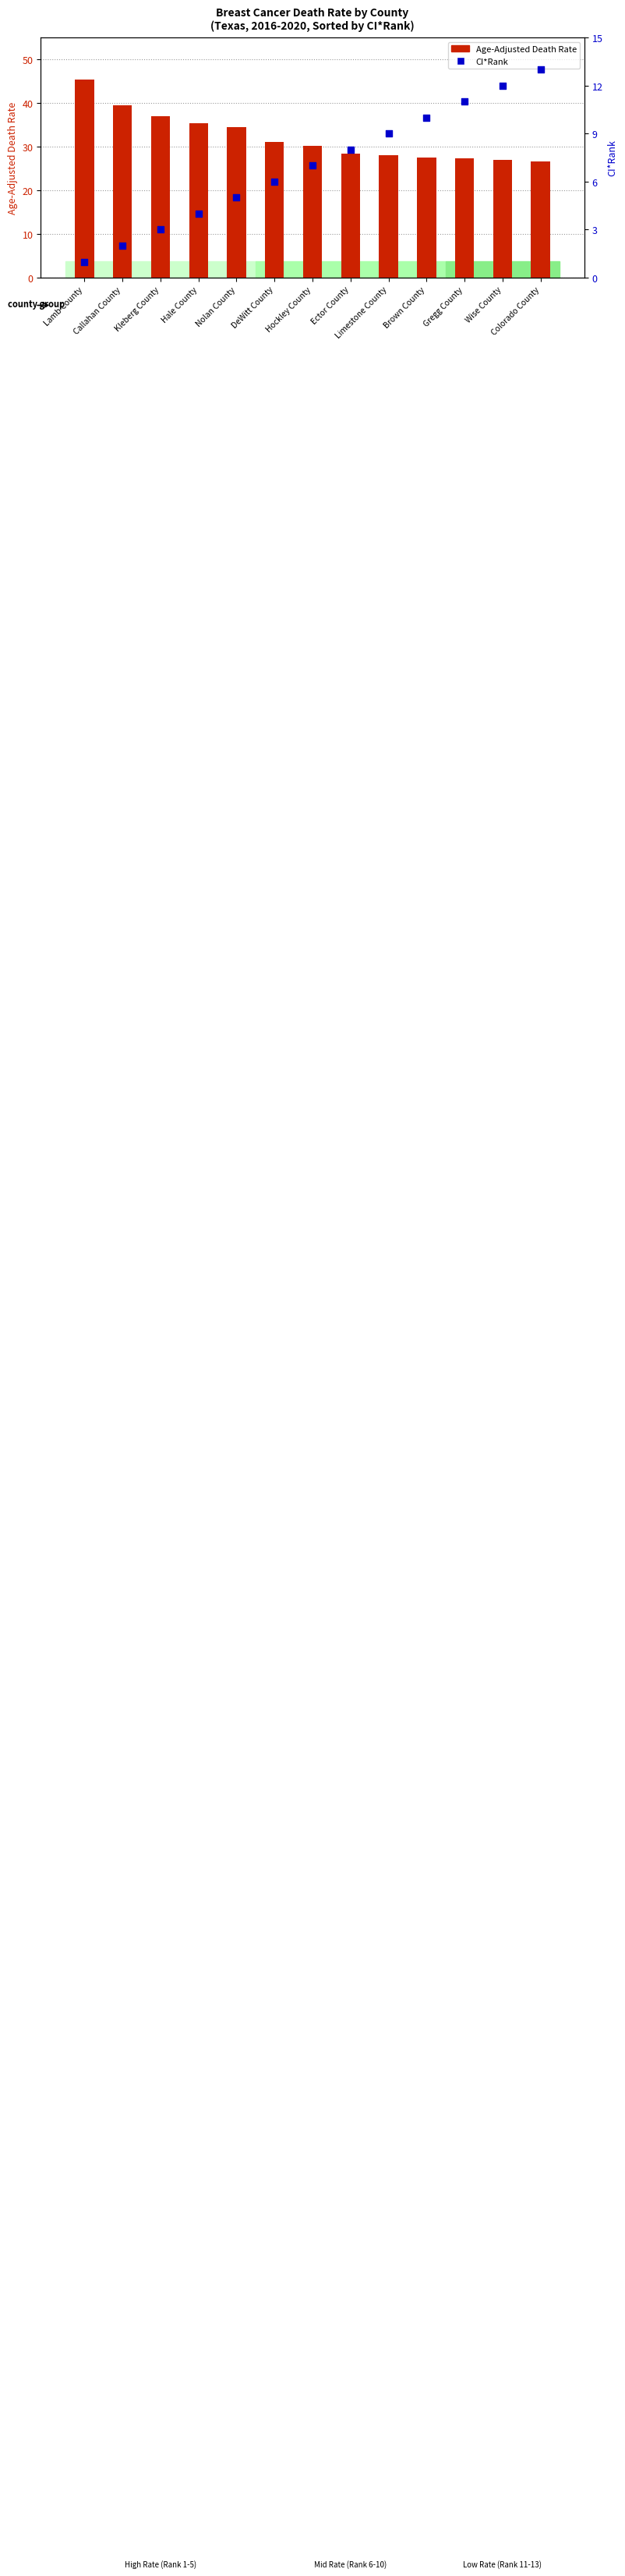

At which category is the sum across all series the highest?

Lamb County